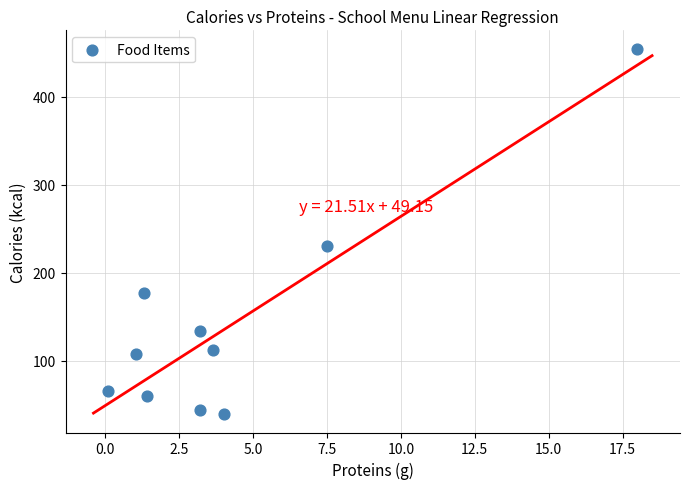

What is the average Y value?

142.5